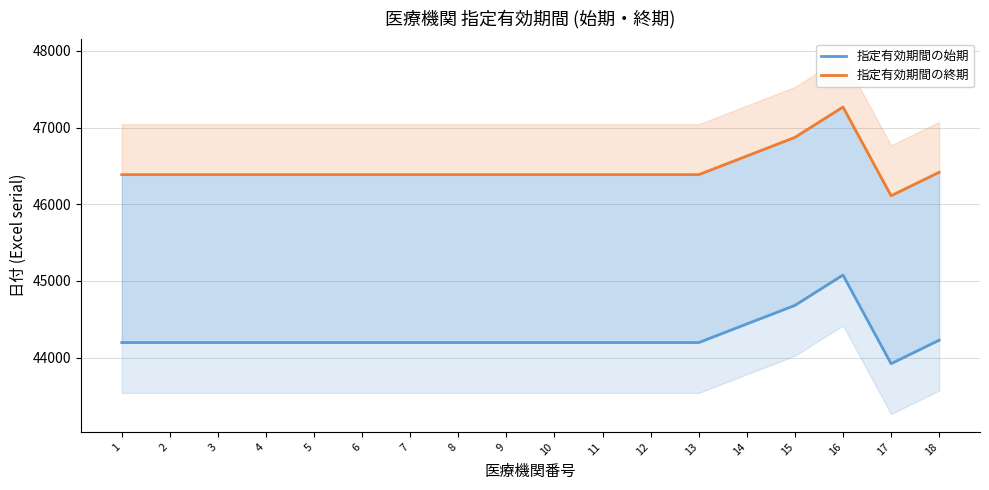

True or false: 指定有効期間の終期 has a value of 21376 at 4.

False